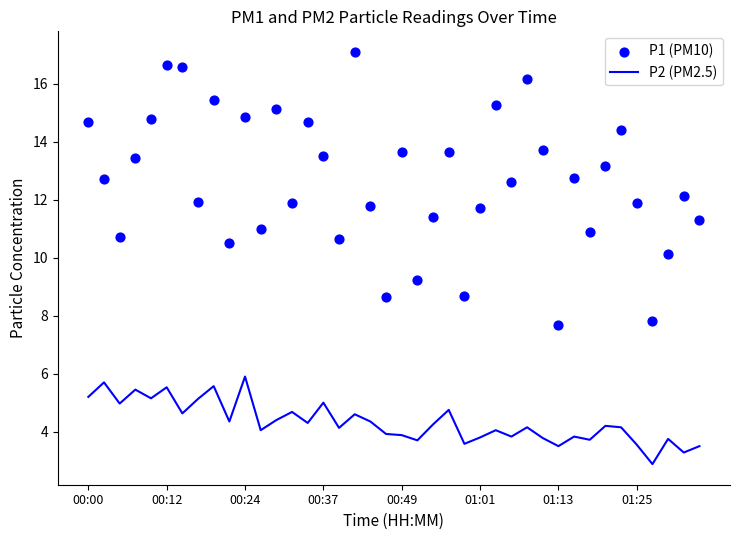

What is the minimum value for P2 (PM2.5)?

2.9